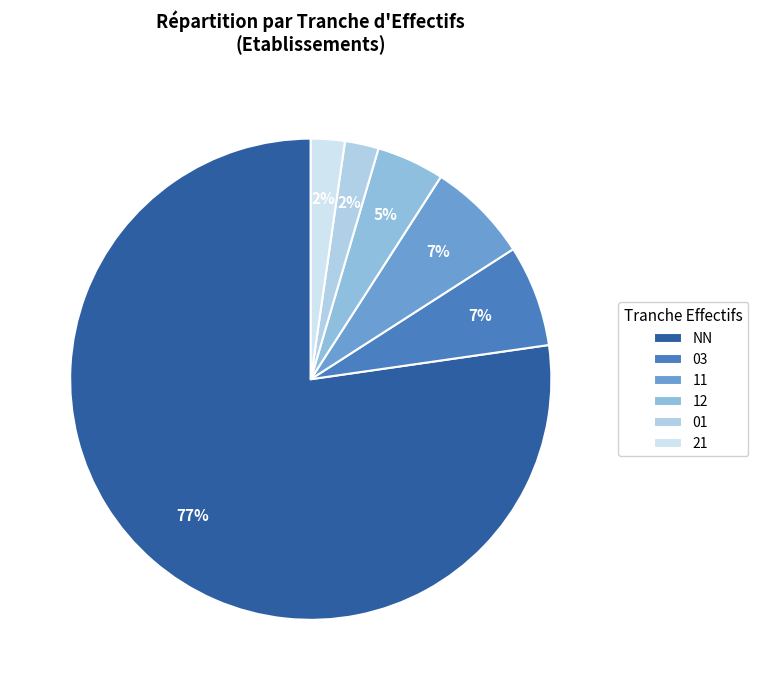

Count the number of slices in the pie.

6